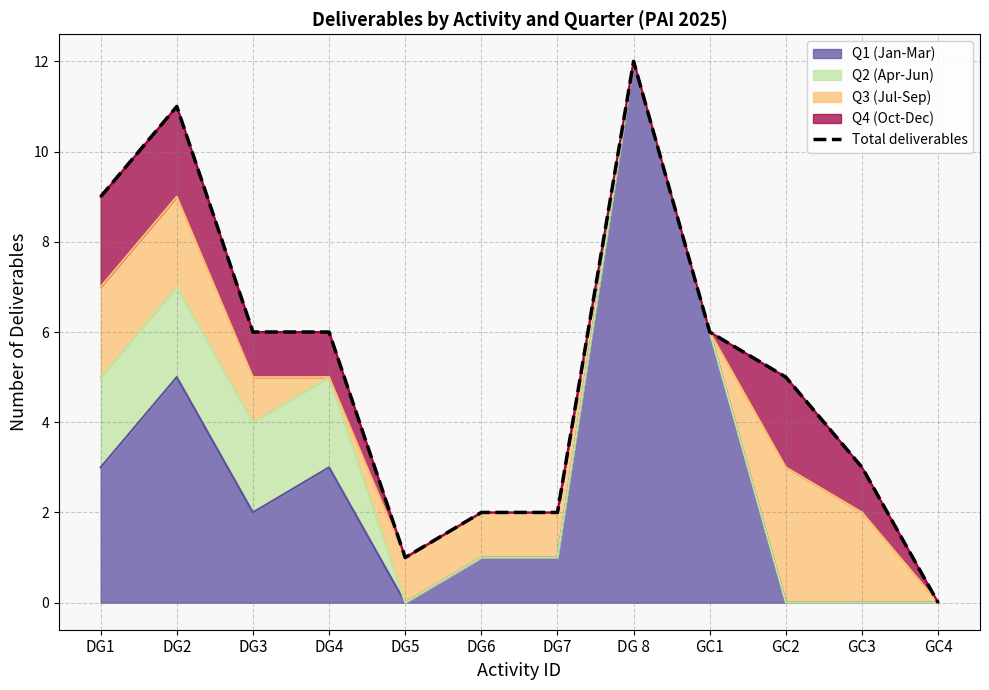

Reading left to right, list all the values displayed in this chart.

DG1=9	DG2=11	DG3=6	DG4=6	DG5=1	DG6=2	DG7=2	DG 8=12	GC1=6	GC2=5	GC3=3	GC4=0